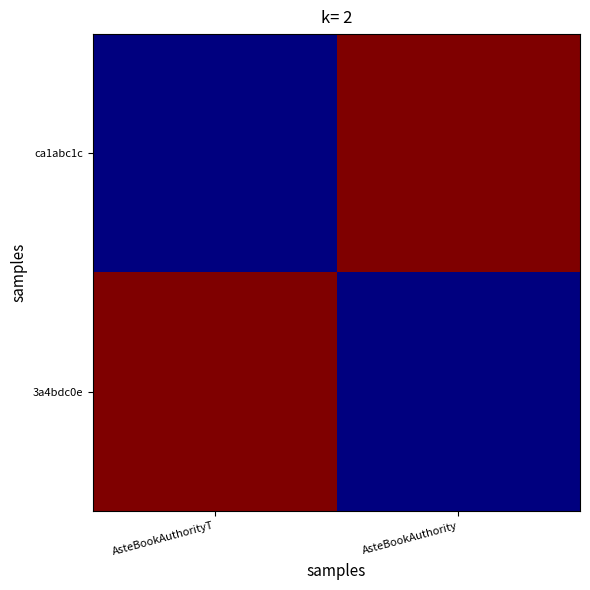

Count the number of categories in the chart.

2